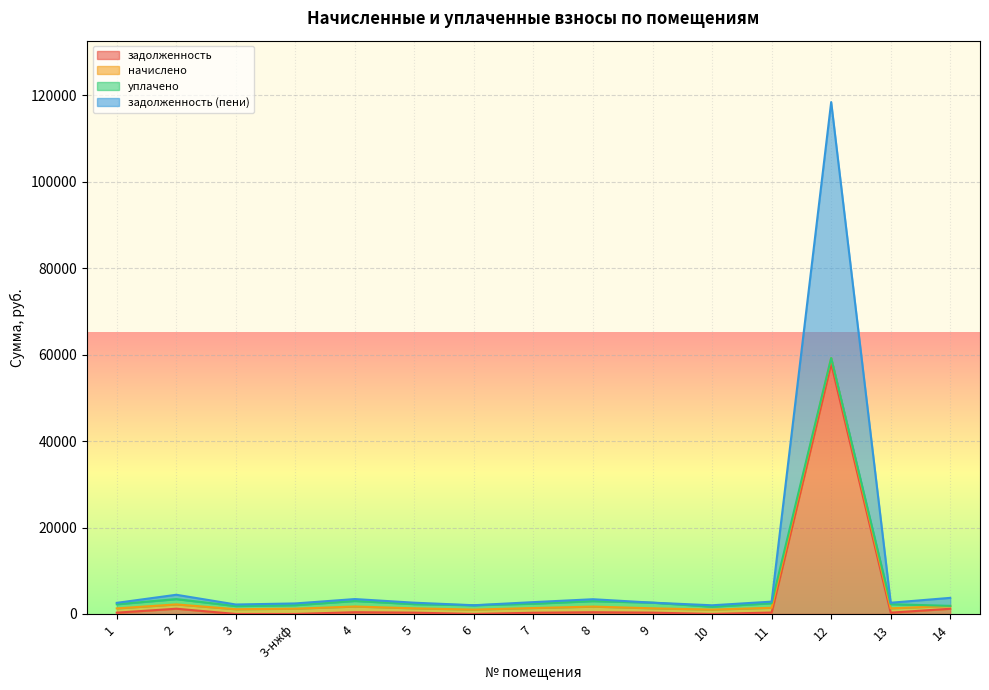

Which series has the widest spread of values?

задолженность (пени)